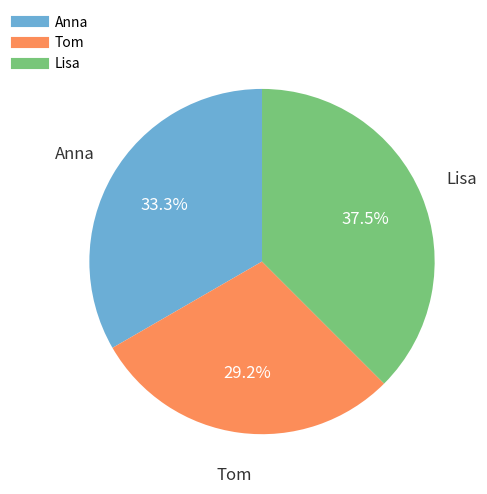

How many slices are in this pie chart?

3